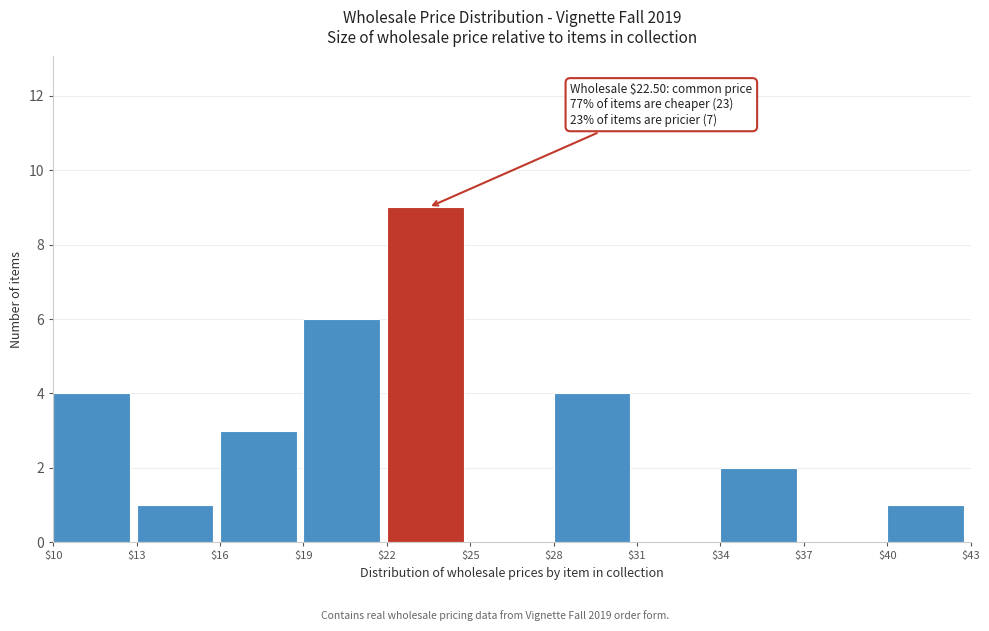

Over which range of the x-axis is the bar tallest?

$22 to $25